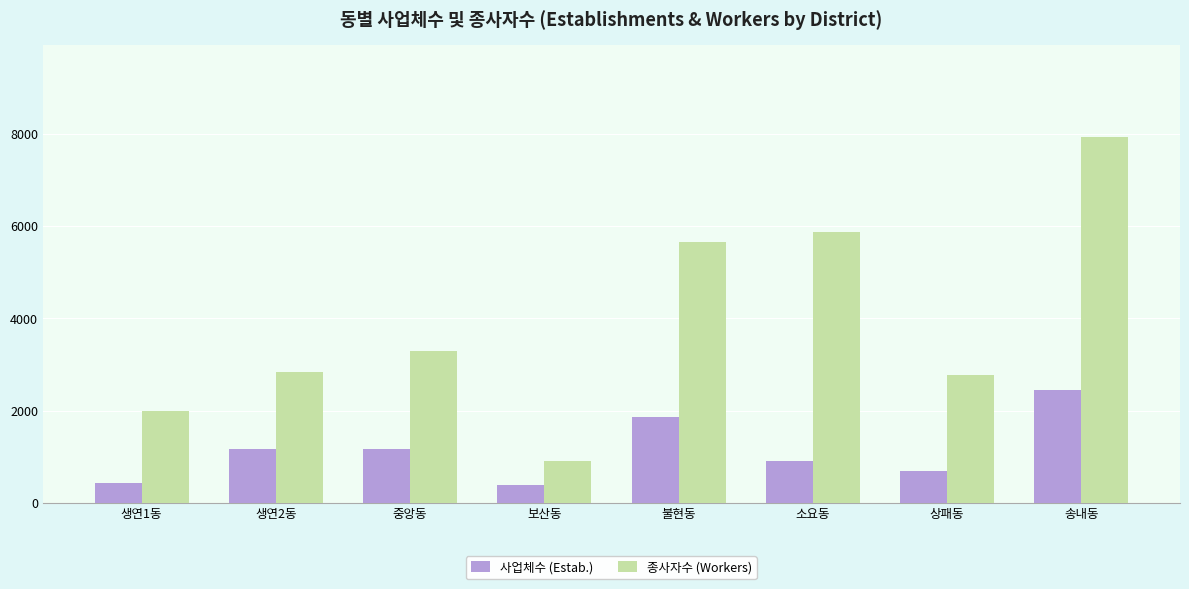

What is the value of the 사업체수 (Estab.) bar at the 2nd from the left?

1171